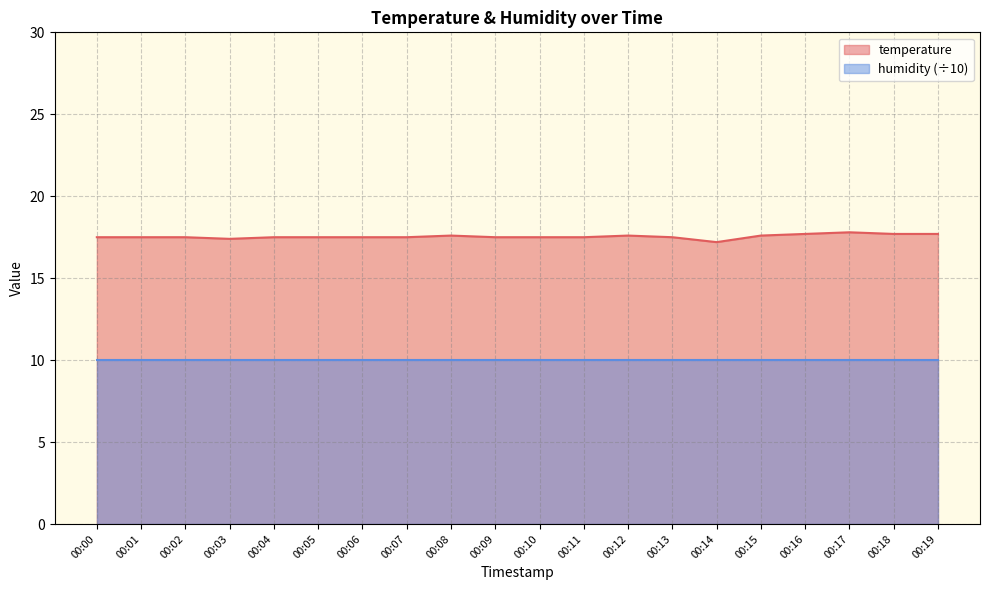

Which category has the highest value across all series?

00:17